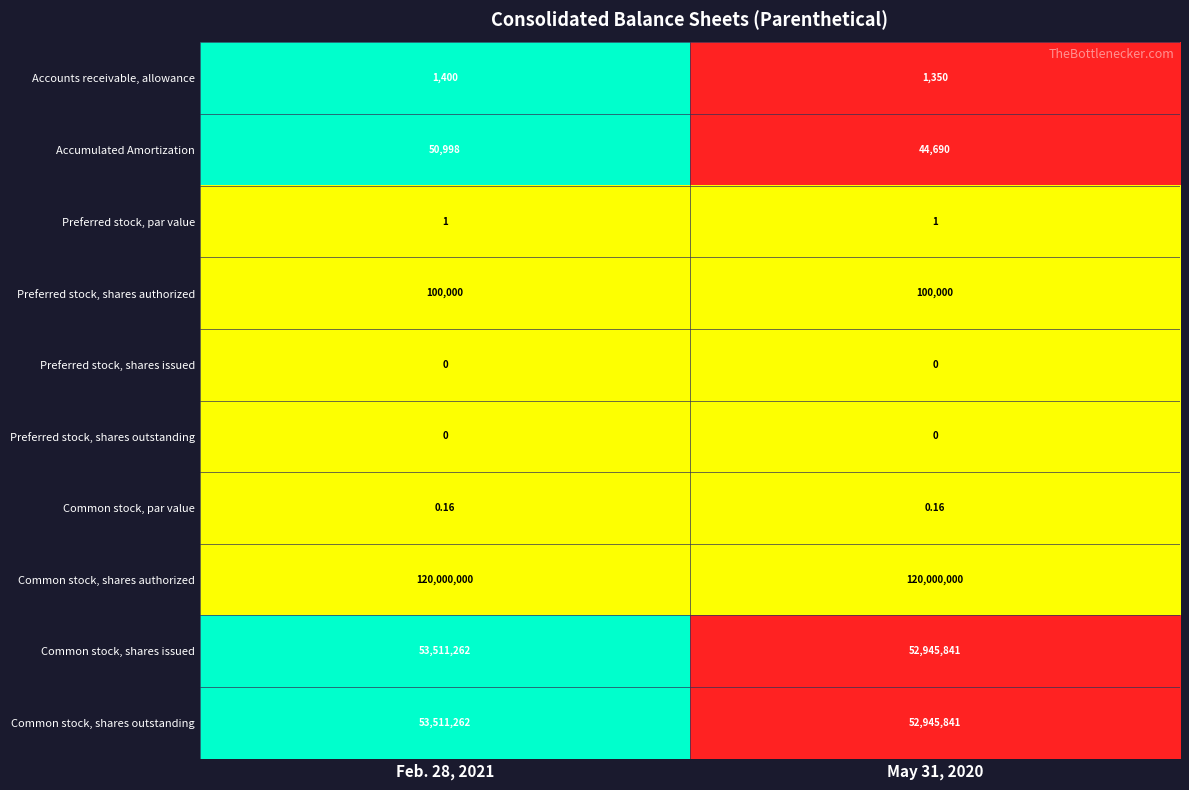

Is the value of Preferred stock, shares issued at May 31, 2020 greater than the value of Common stock, shares authorized at Feb. 28, 2021?

No